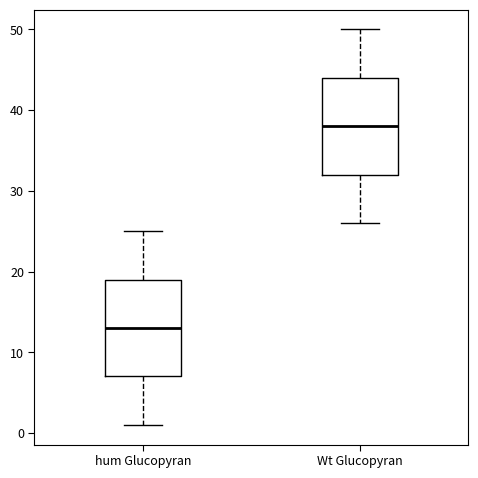

Which box has the lowest median line?

hum Glucopyran